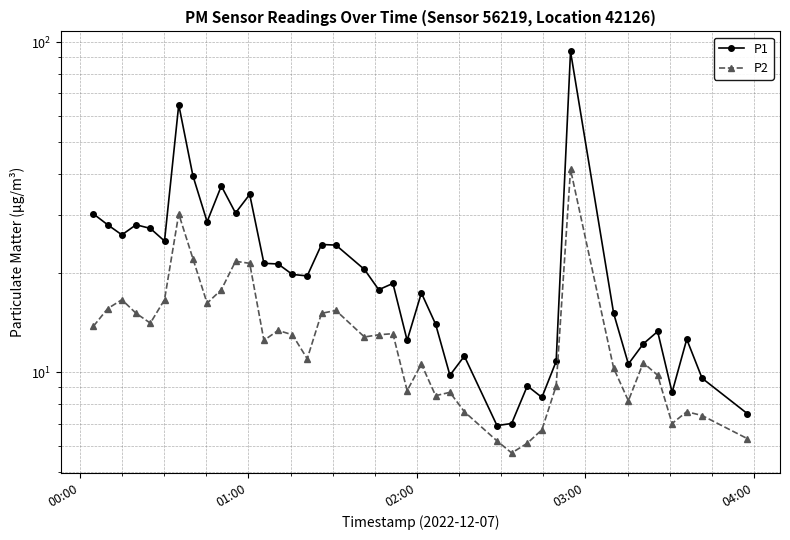

What is the sum of all P1 values?

877.2